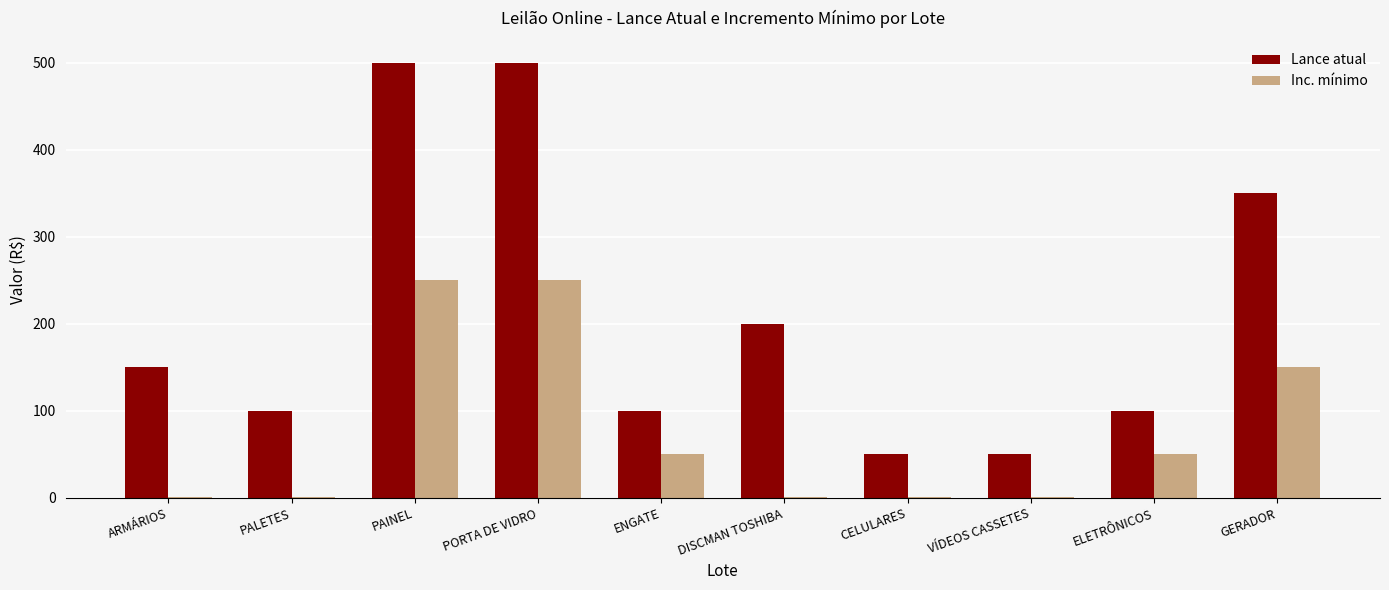

At which label does Inc. mínimo first exceed 50?

PAINEL